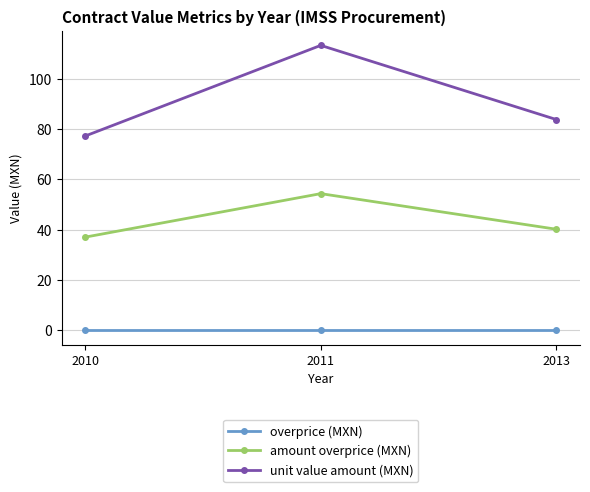

What is the difference between the highest and lowest values at 2011?

113.3